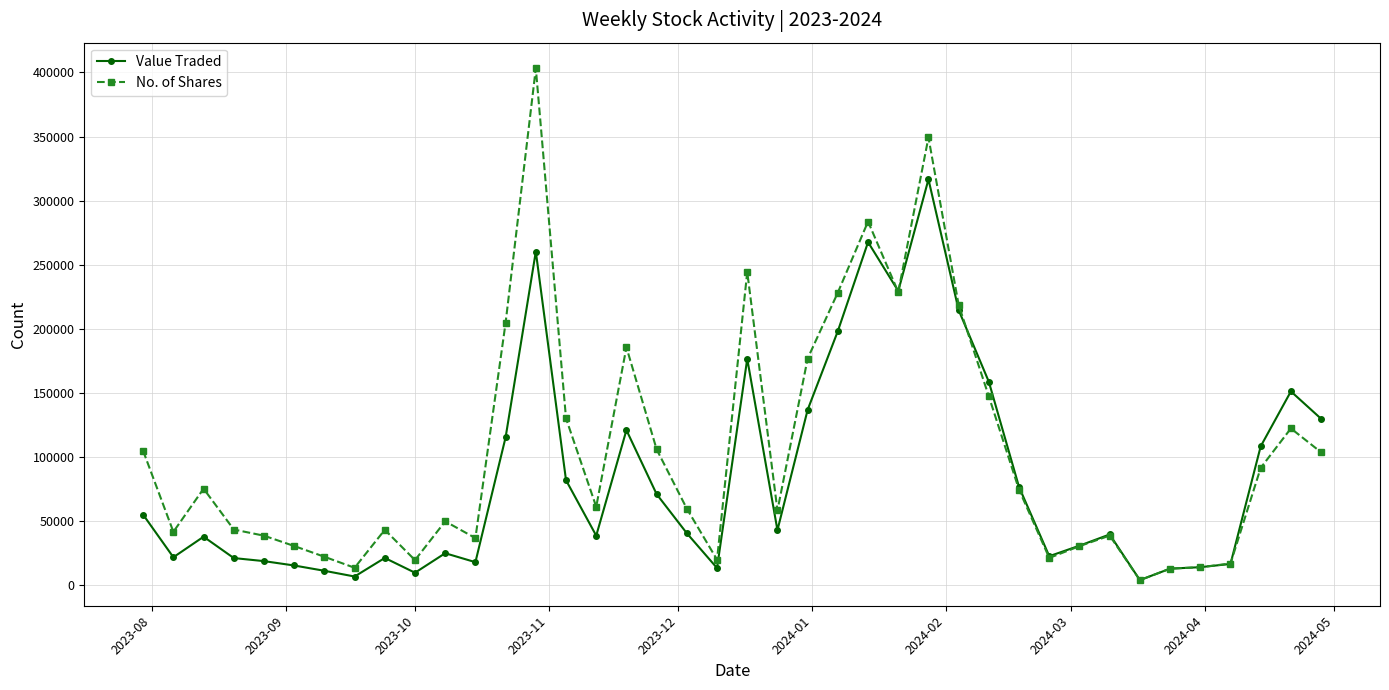

True or false: No. of Shares has more than 1 points higher than both neighbors.

True